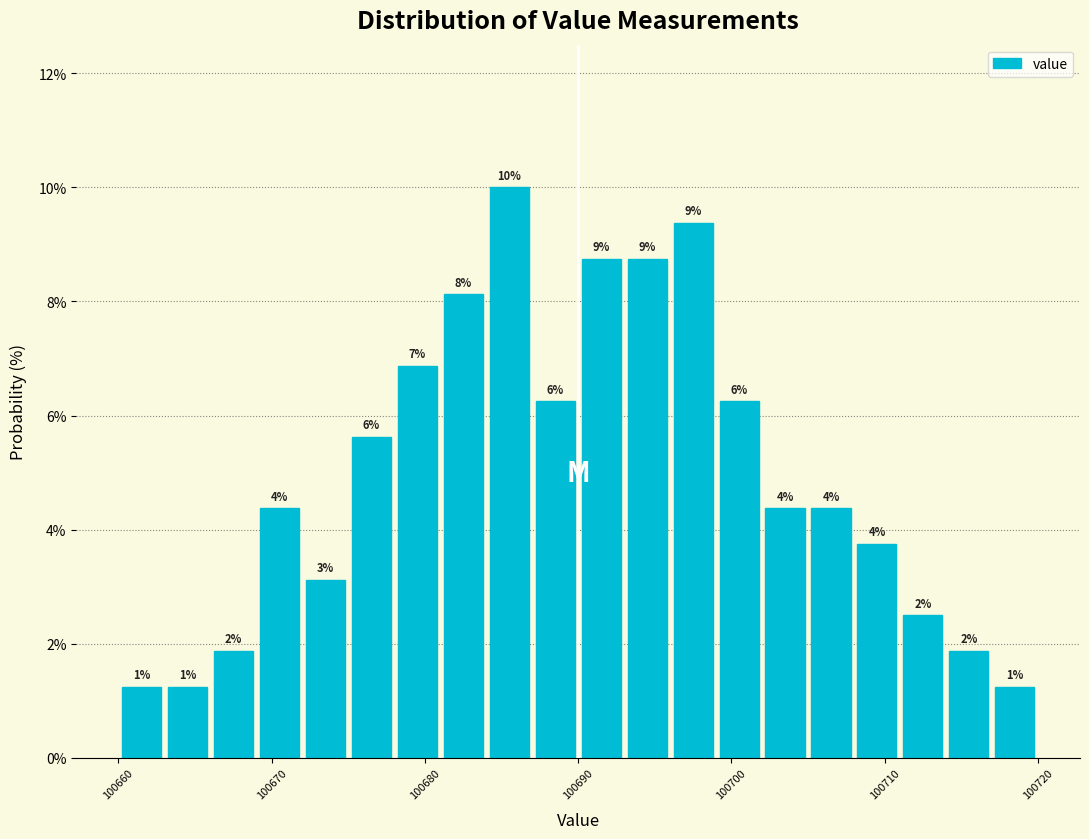

Read against the x-axis, roughly where is the centre of the tallest bar?

100686